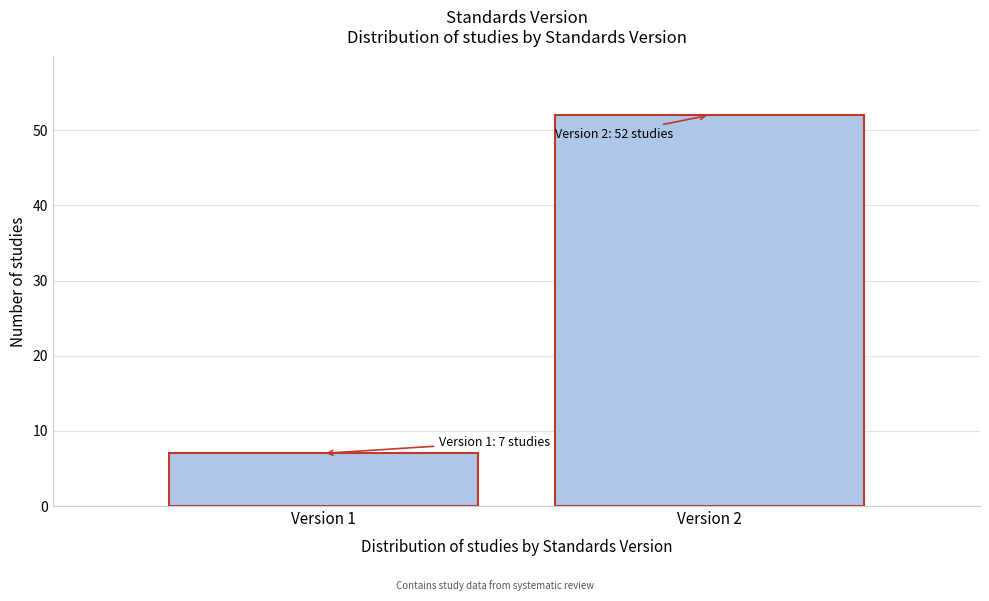

Reading left to right, list all the values displayed in this chart.

7	52